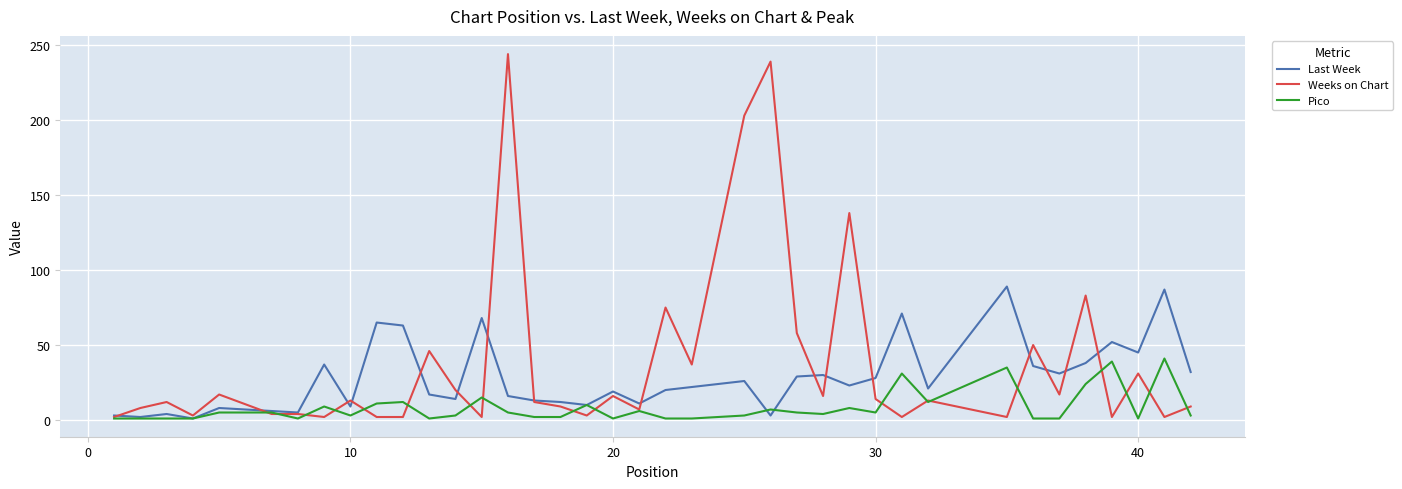

Rank the series by their average value, from highest to lowest.

Weeks on Chart, Last Week, Pico